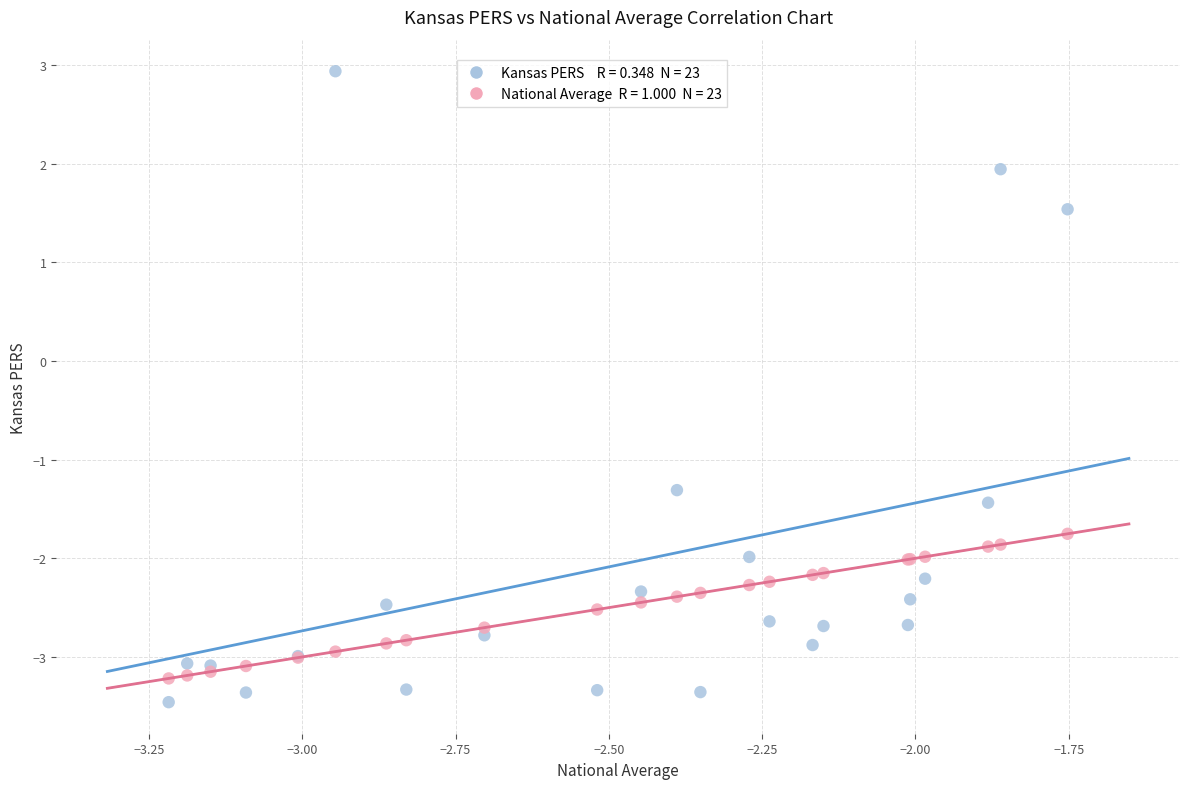

Across all series, what Y value is closest to 0?

-1.3